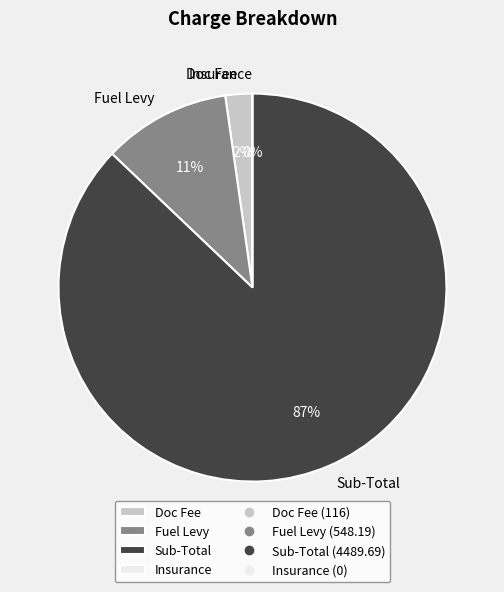

To the nearest percent, what is the average slice percentage?

25%